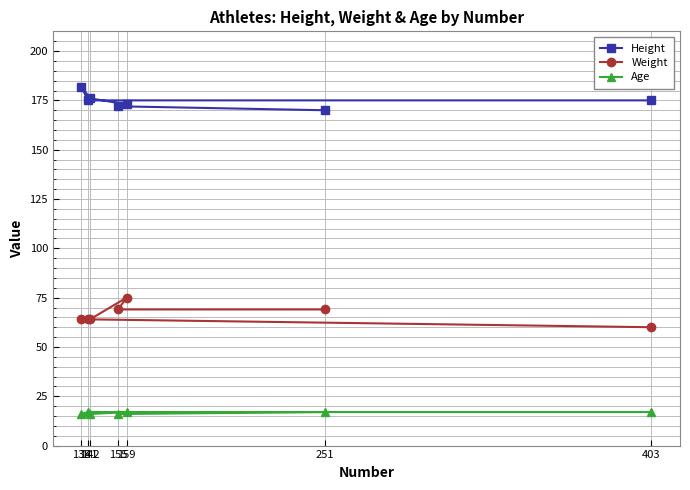

At which category is the sum across all series the highest?

159